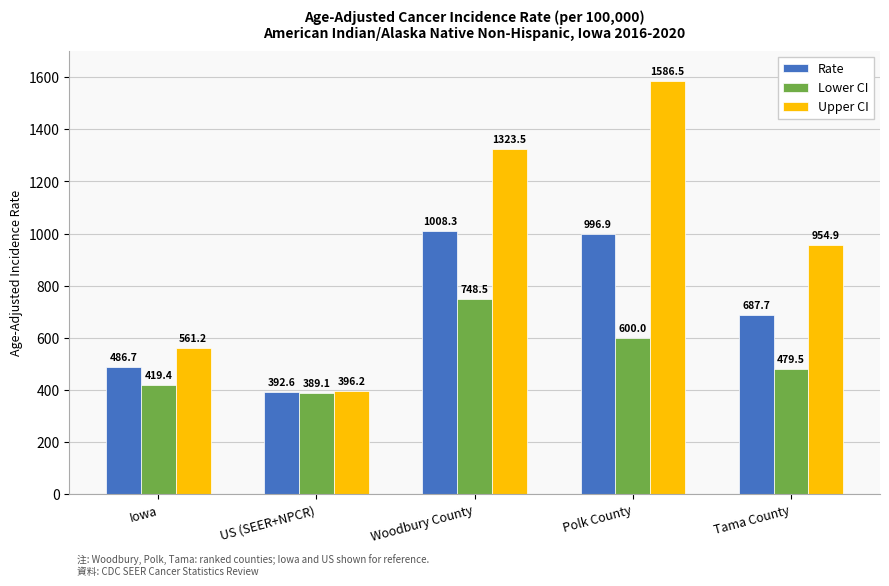

What is the maximum value shown in the chart?

1586.5